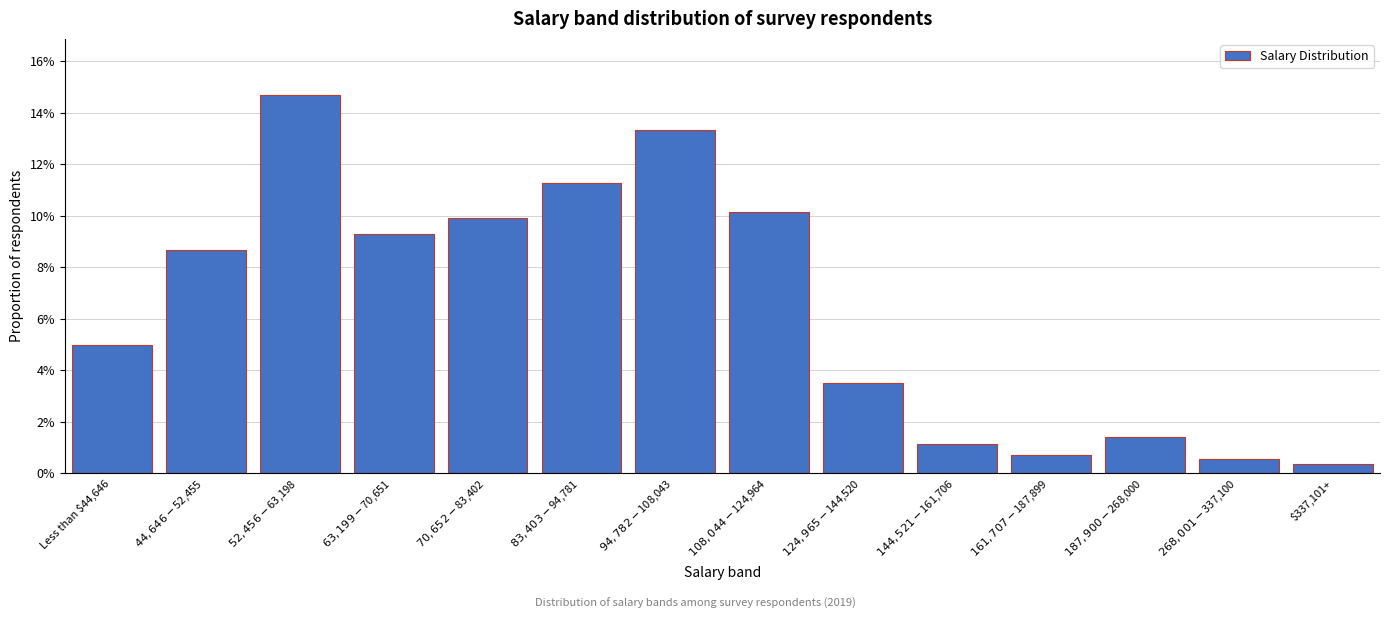

Are the bars horizontal?

No